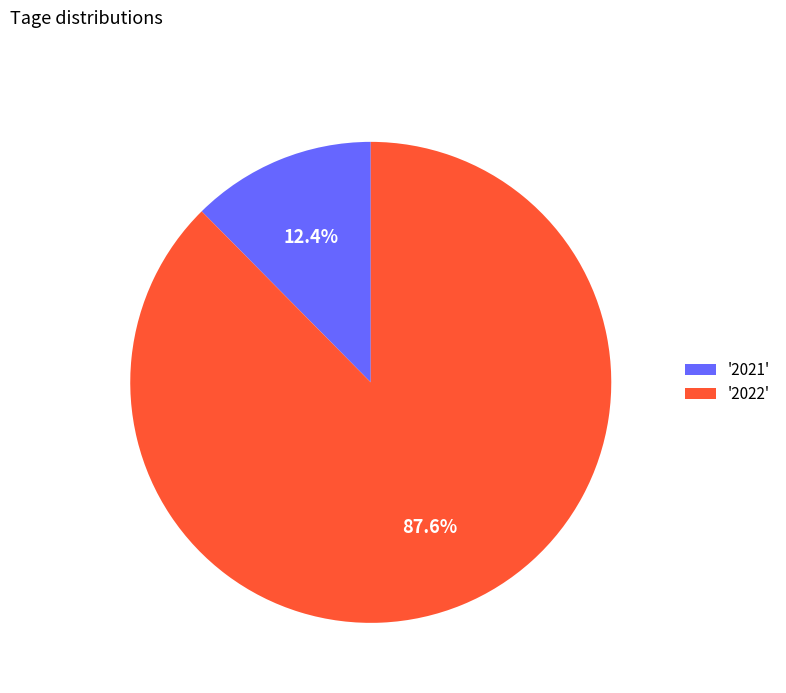

Which has a higher value, '2021' or '2022'?

'2022'